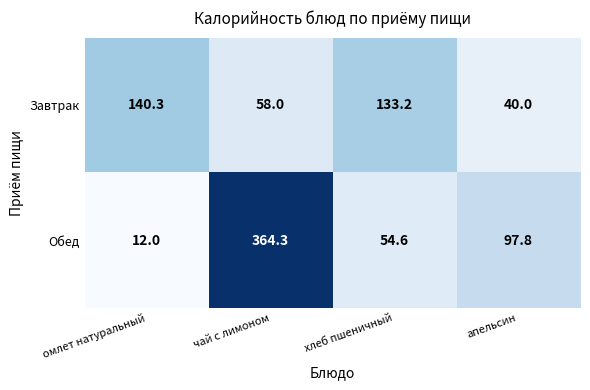

What is the difference between the Обед values at омлет натуральный and хлеб пшеничный?

42.6